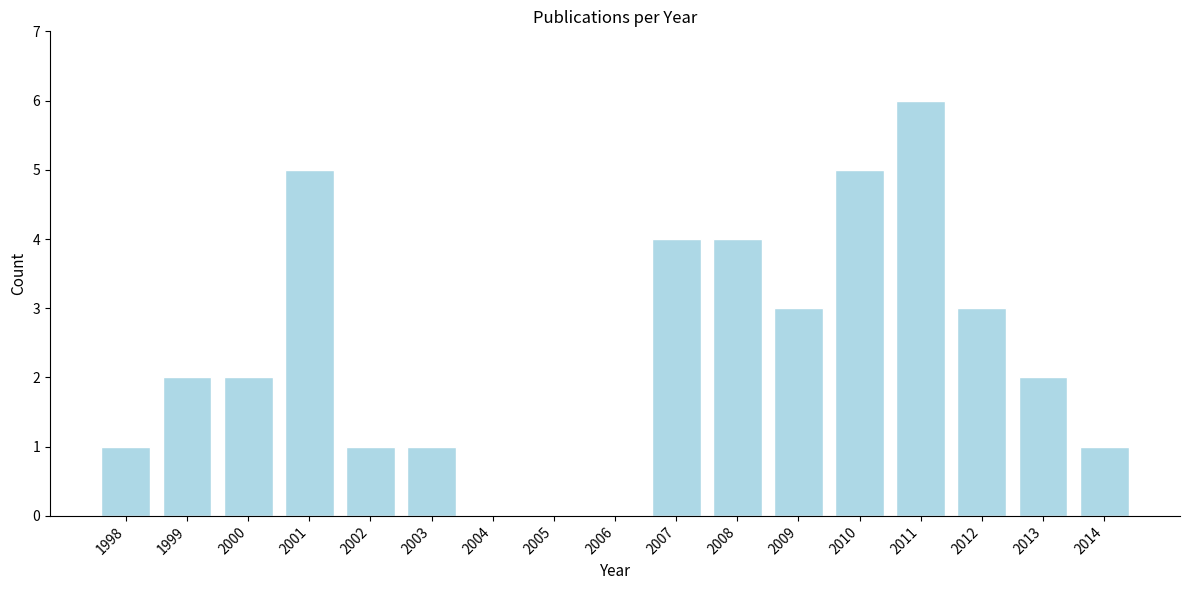

Reading left to right, transcribe all the data shown in this chart.

1998=1	1999=2	2000=2	2001=5	2002=1	2003=1	2004=0	2005=0	2006=0	2007=4	2008=4	2009=3	2010=5	2011=6	2012=3	2013=2	2014=1